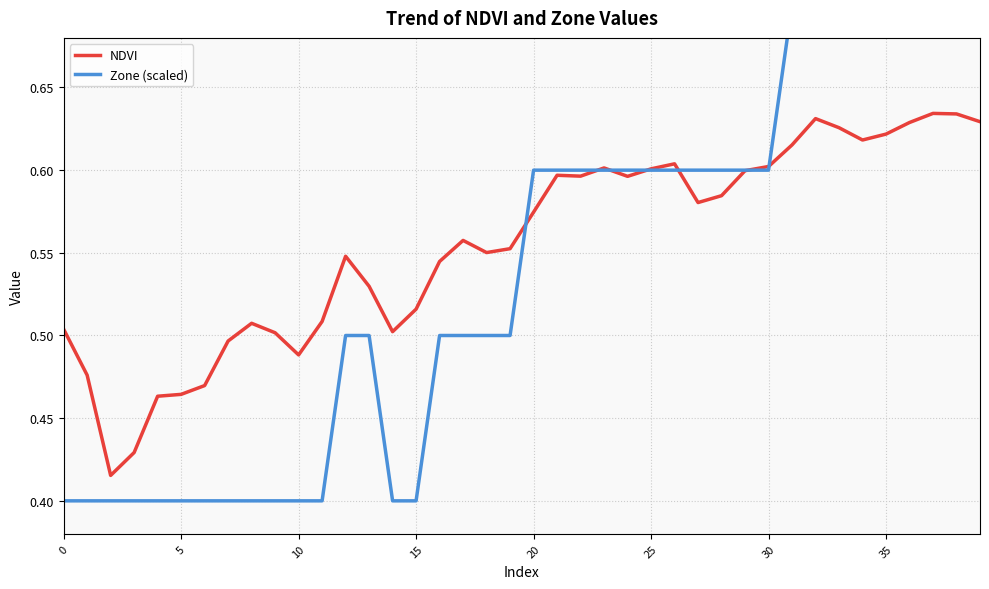

Which series ends up on top after the final intersection of NDVI and Zone (scaled)?

Zone (scaled)